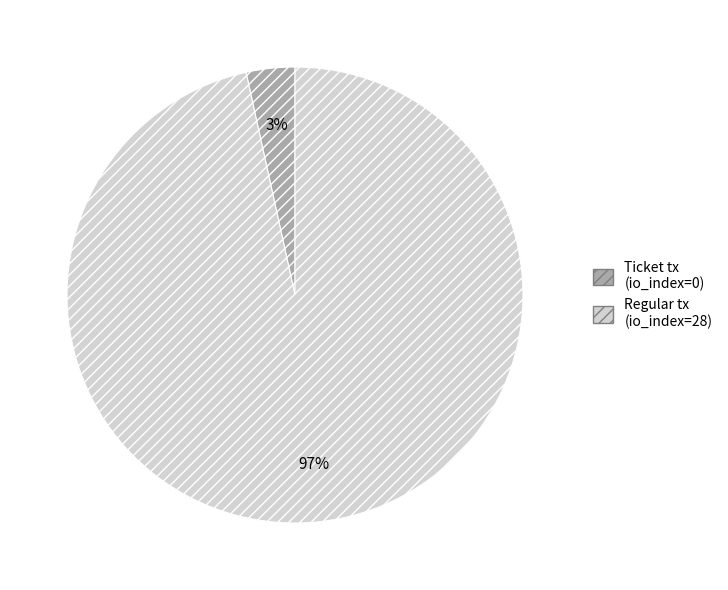

To the nearest percent, what is the combined percentage of Regular tx (io_index=28) and Ticket tx (io_index=0)?

100%